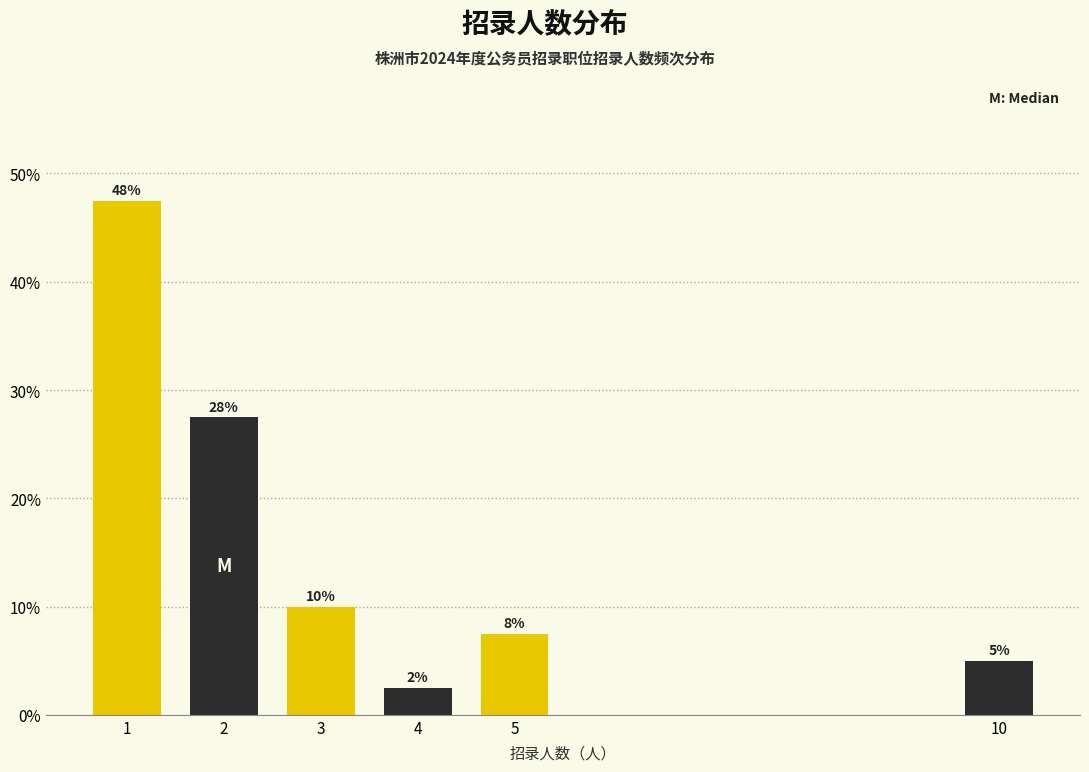

How many bars are there in total?

6